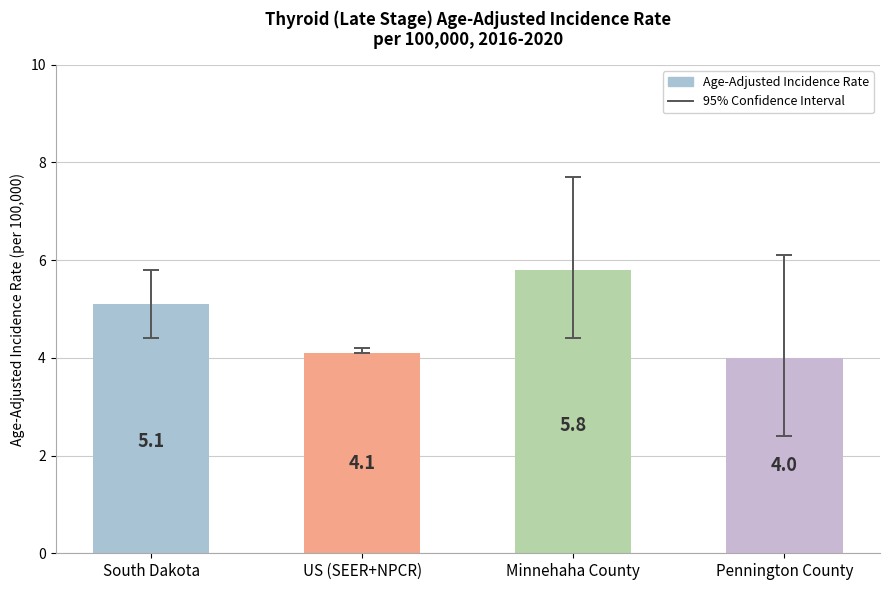

Rank the categories by value from highest to lowest.

Minnehaha County, South Dakota, US (SEER+NPCR), Pennington County